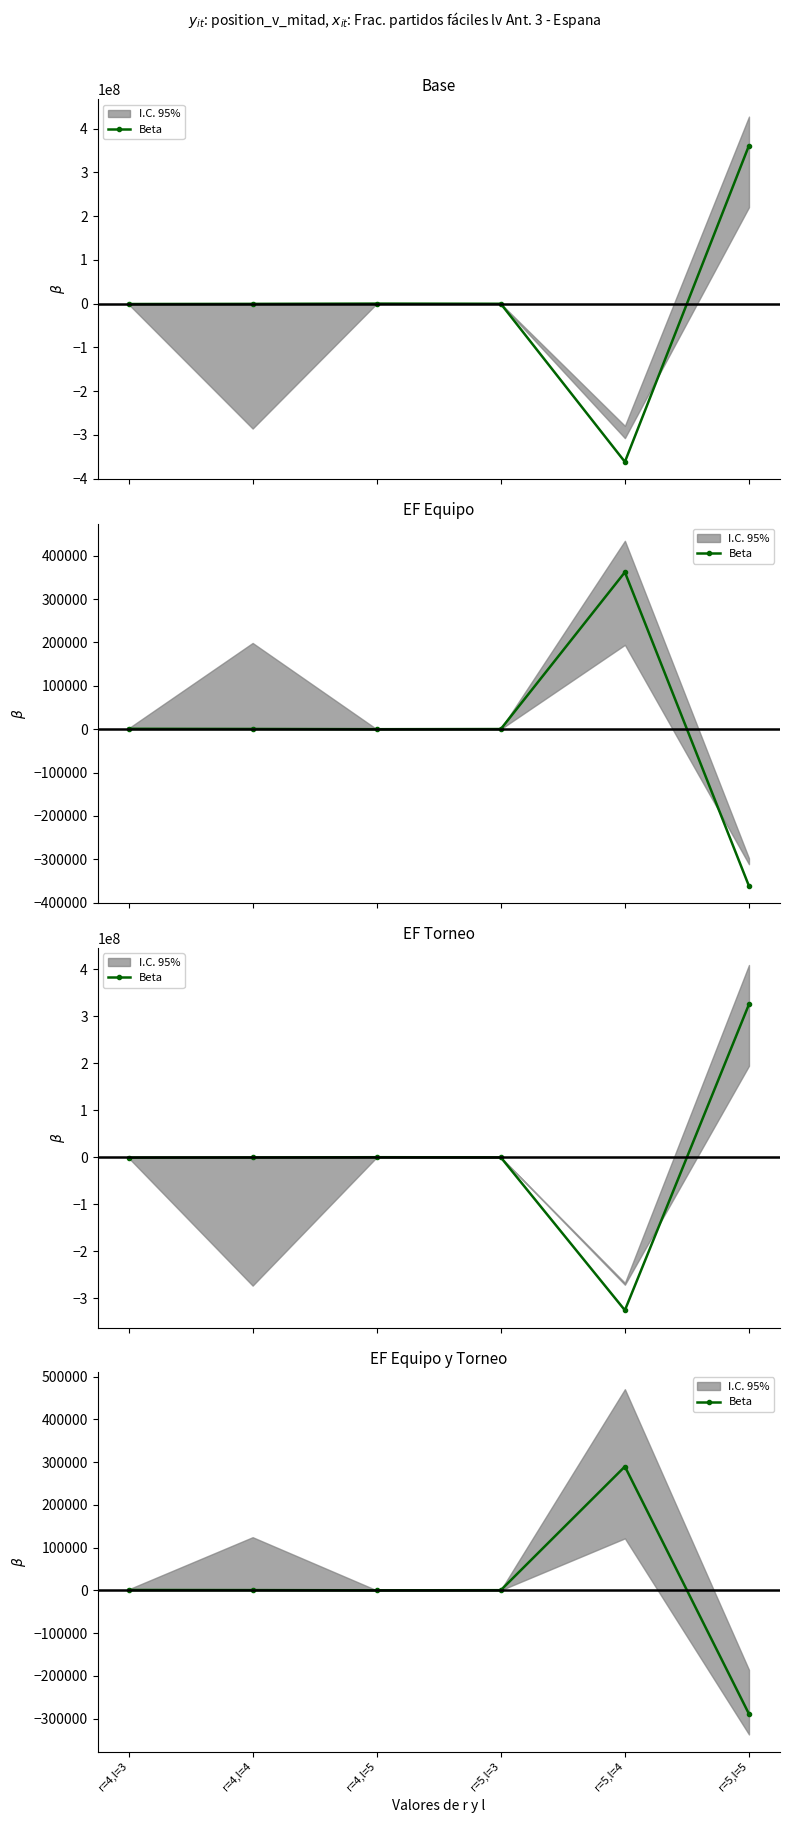

What is the change in value from r=4,l=4 to r=5,l=5?

-289620.2